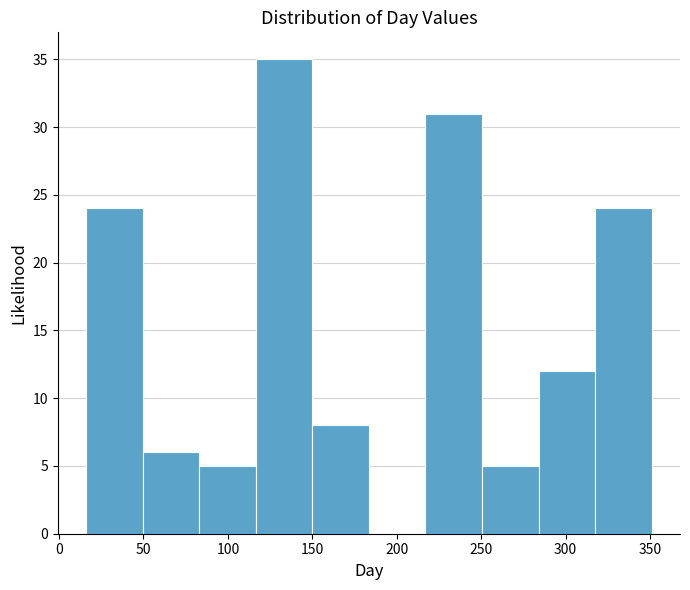

Reading left to right, transcribe this chart: for each bar, give the range it covers on the x-axis and its height. Neither the bar edges nor the heights are printed on the chart, so give them approximately, as read against the axes.

16.0 to 49.5: 24
49.5 to 83.0: 6
83.0 to 116.5: 5
116.5 to 150.0: 35
150.0 to 183.5: 8
183.5 to 217.0: 0
217.0 to 250.5: 31
250.5 to 284.0: 5
284.0 to 317.5: 12
317.5 to 351.0: 24